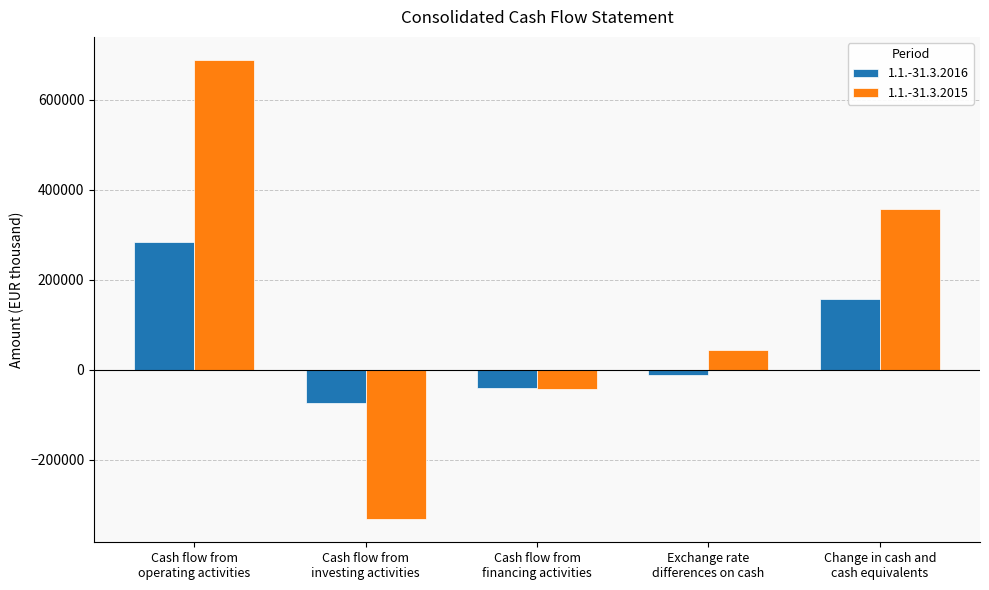

Rank the series by their average value, from highest to lowest.

1.1.-31.3.2015, 1.1.-31.3.2016